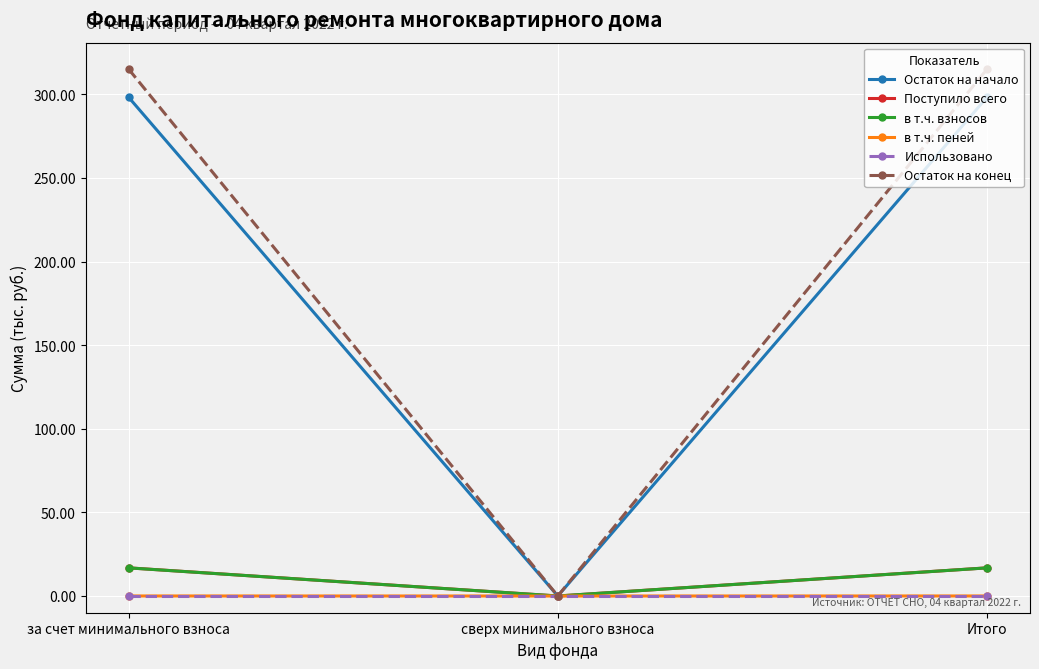

Is the value of Остаток на конец at за счет минимального взноса greater than the value of Использовано at Итого?

Yes